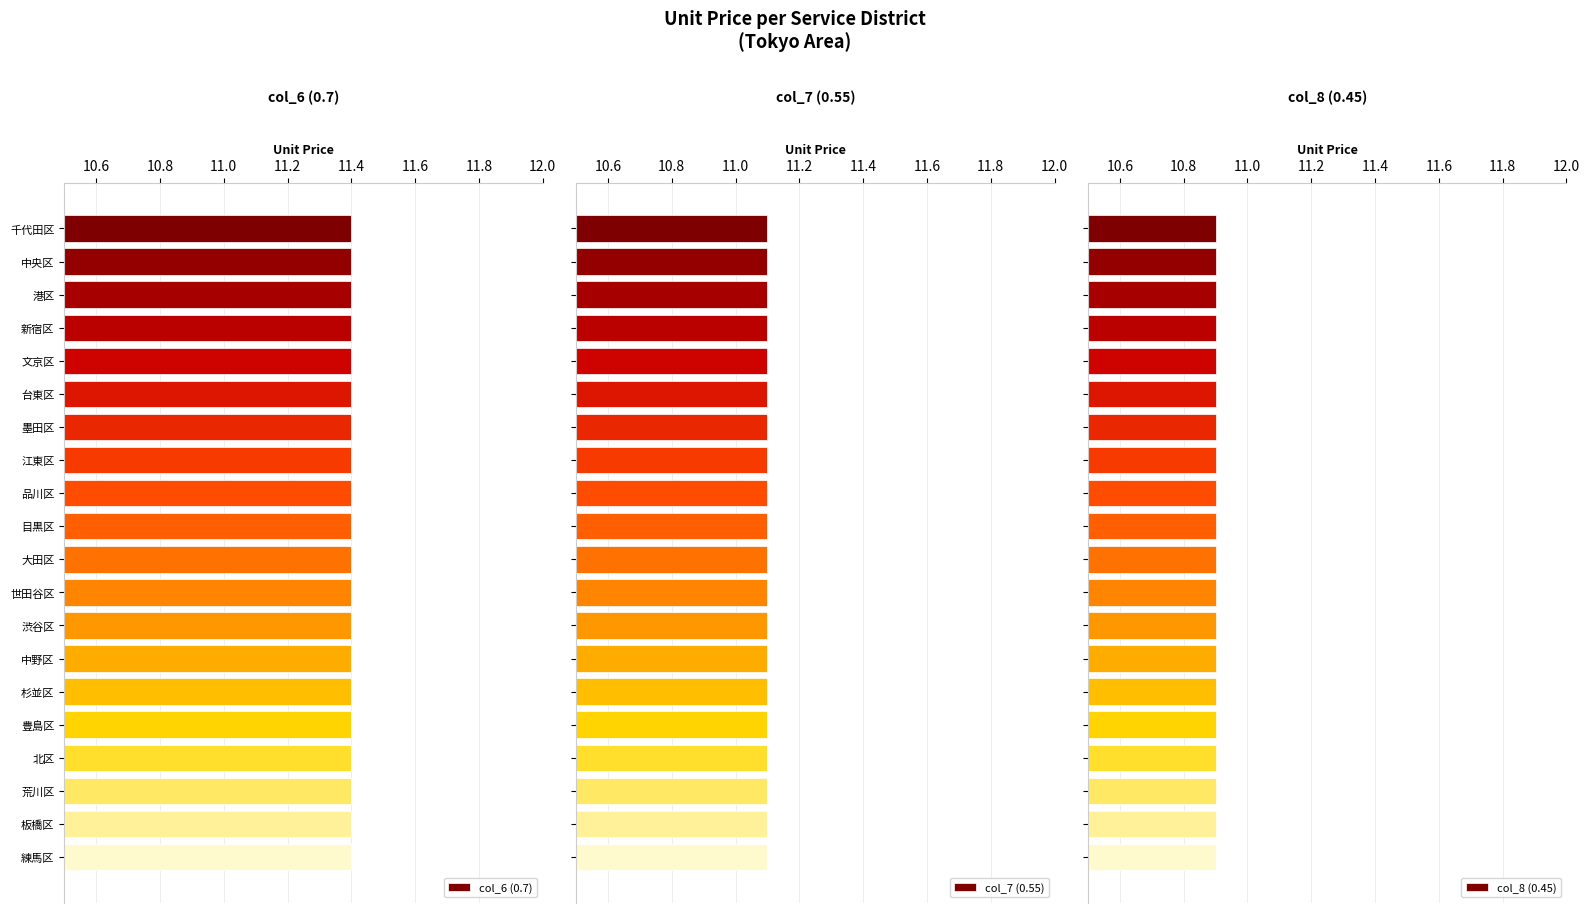

How many categories are shown in the chart?

20